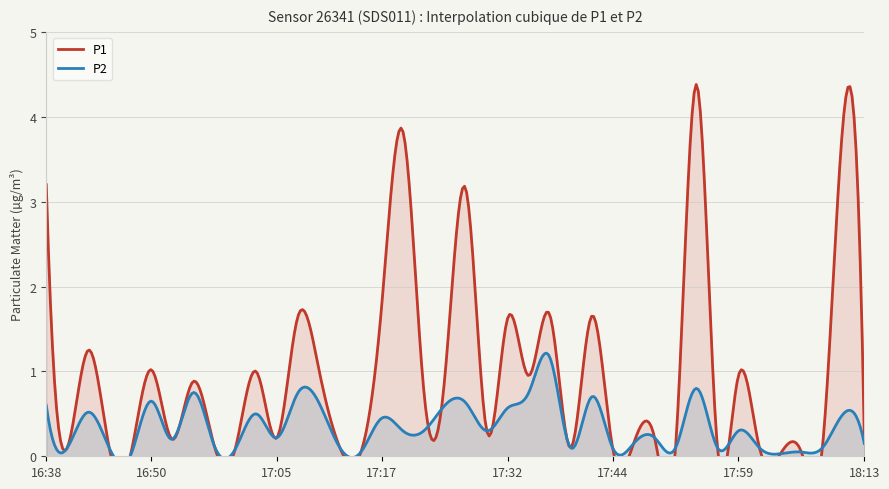

What is the sum of the P2 values at 18:06 and 17:22?

0.3